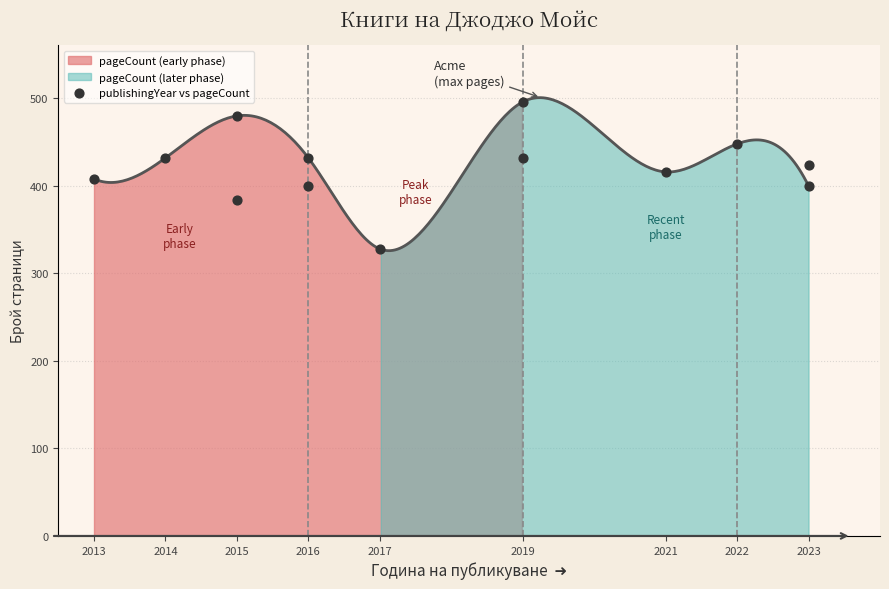

What is the range of Y values (max minus min)?

168